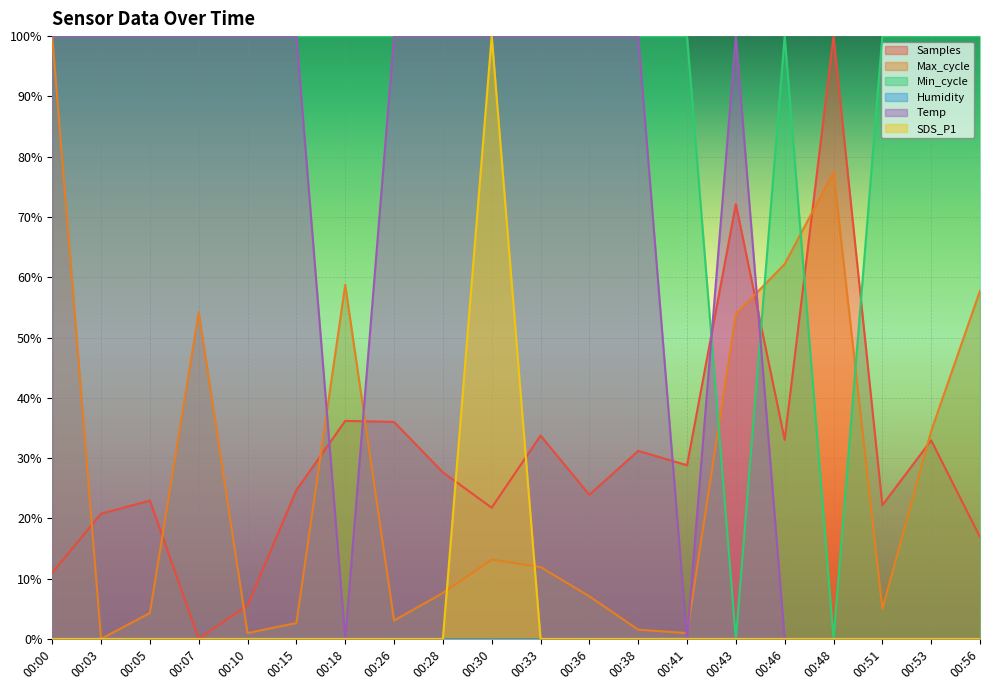

At which label does Samples reach its peak?

00:48